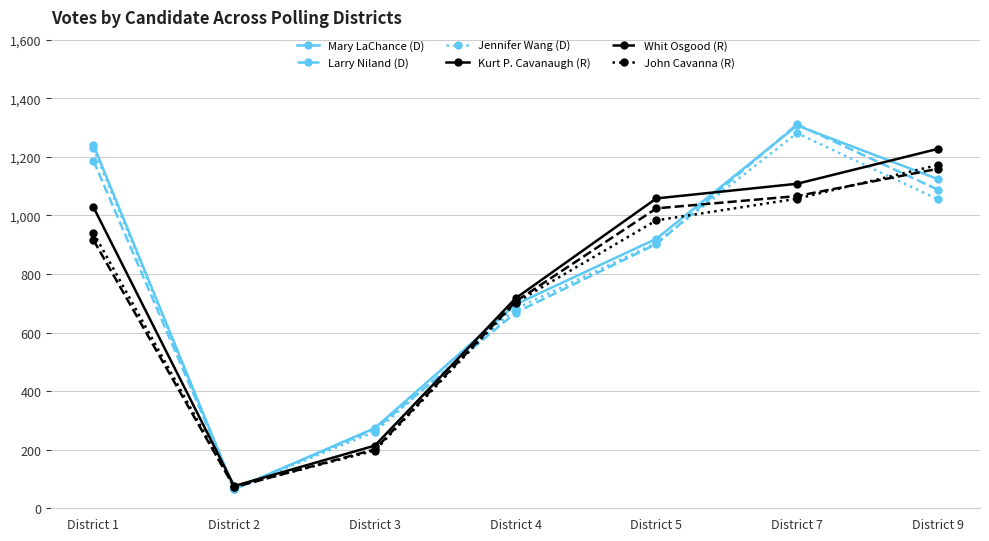

What is the greatest value displayed?

1311